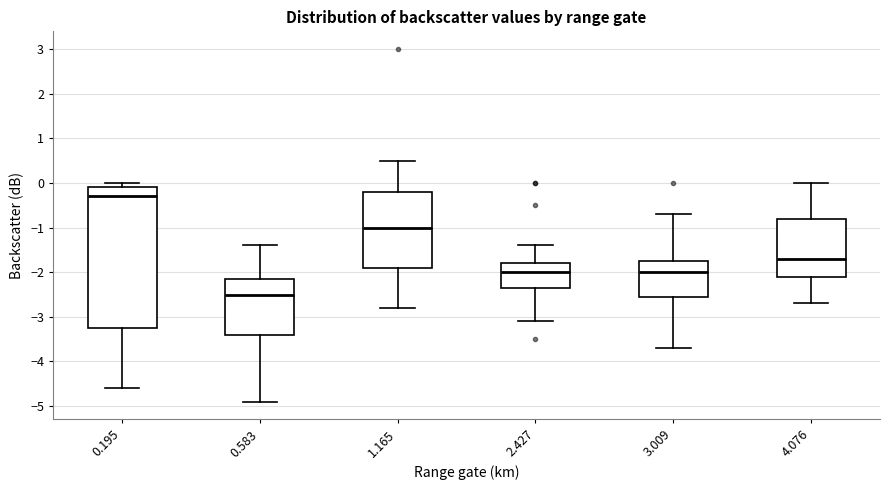

Which box has the highest median line?

0.195